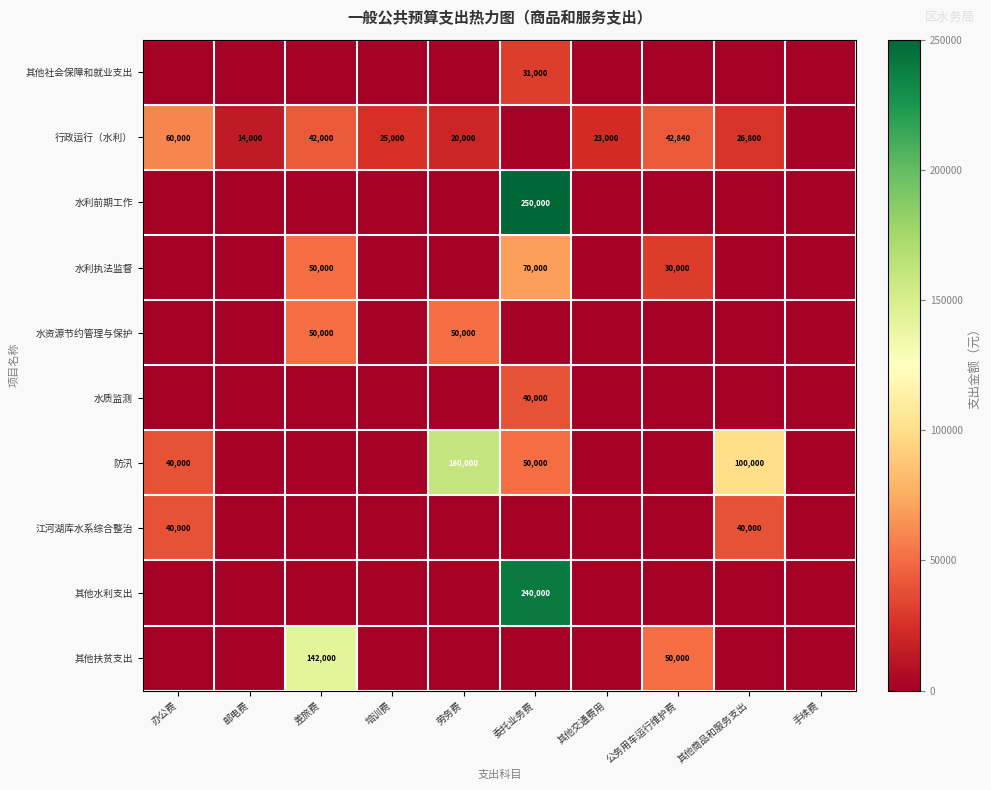

The value of 行政运行（水利） at 其他商品和服务支出 is 35027. True or false?

False